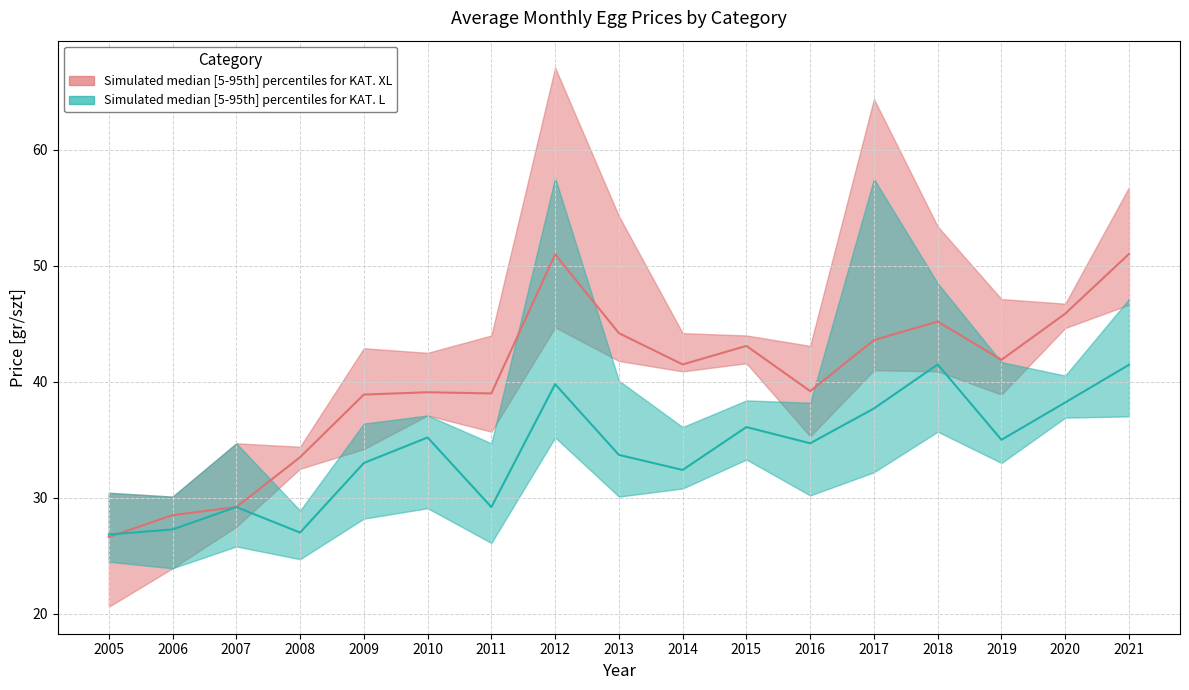

Where is the first local minimum for KAT. XL median?

2011